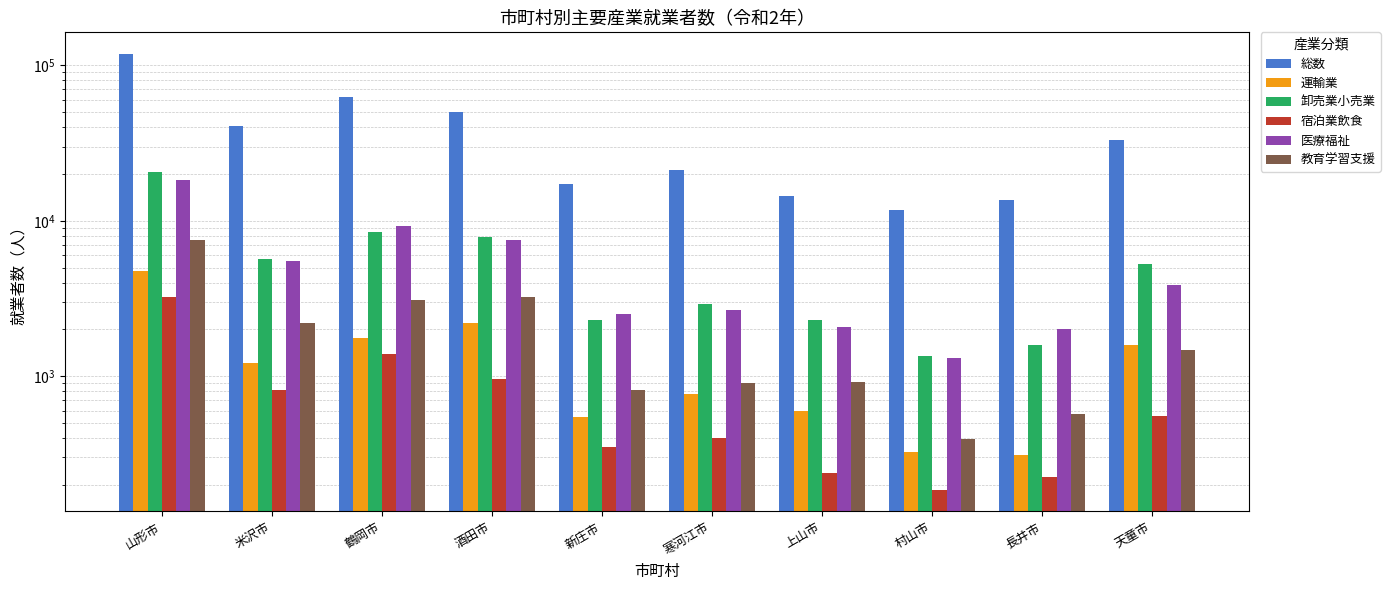

Reading left to right, list all the values displayed in this chart.

総数: 118135	40875	62393	50286	17274	21081	14442	11715	13659	32972
運輸業: 4772	1216	1748	2214	548	771	595	326	310	1598
卸売業小売業: 20740	5685	8457	7846	2308	2912	2300	1341	1585	5253
宿泊業飲食: 3215	812	1382	954	351	402	237	186	224	556
医療福祉: 18308	5503	9321	7513	2519	2684	2068	1317	2001	3889
教育学習支援: 7486	2188	3073	3222	819	898	914	394	569	1476